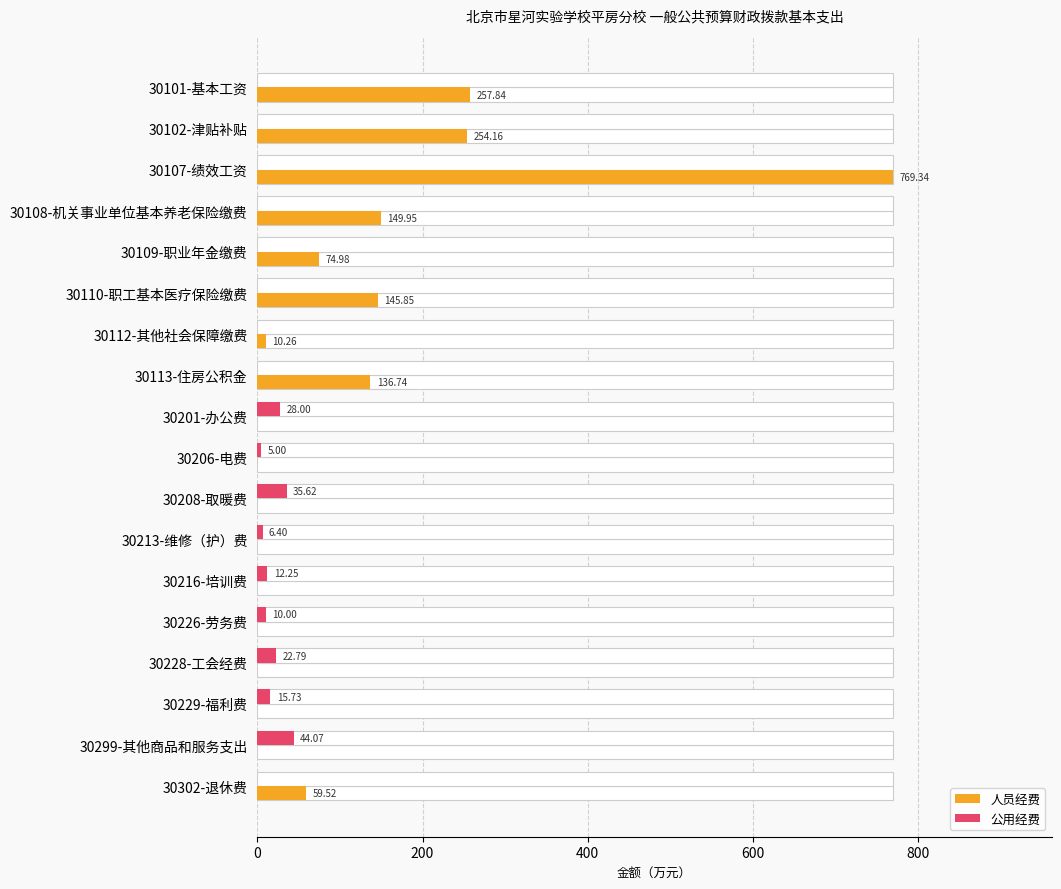

At how many categories does at least one series exceed 483?

1